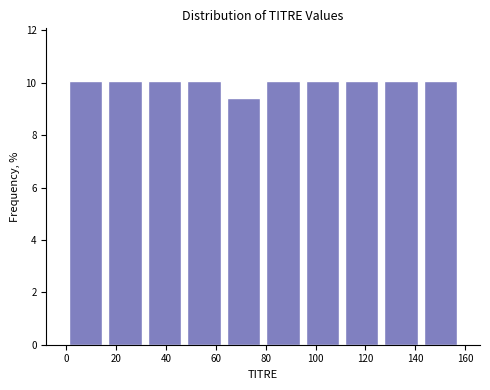

Reading left to right, list every bar in this chart as the range it spans on the x-axis followed by its height. Neither the bar edges nor the heights are printed on the chart, so give them approximately, as read against the axes.

0.0 to 15.8: 10.0
15.8 to 31.6: 10.0
31.6 to 47.4: 10.0
47.4 to 63.2: 10.0
63.2 to 79.0: 9.4
79.0 to 94.8: 10.0
94.8 to 110.6: 10.0
110.6 to 126.4: 10.0
126.4 to 142.2: 10.0
142.2 to 158.0: 10.0